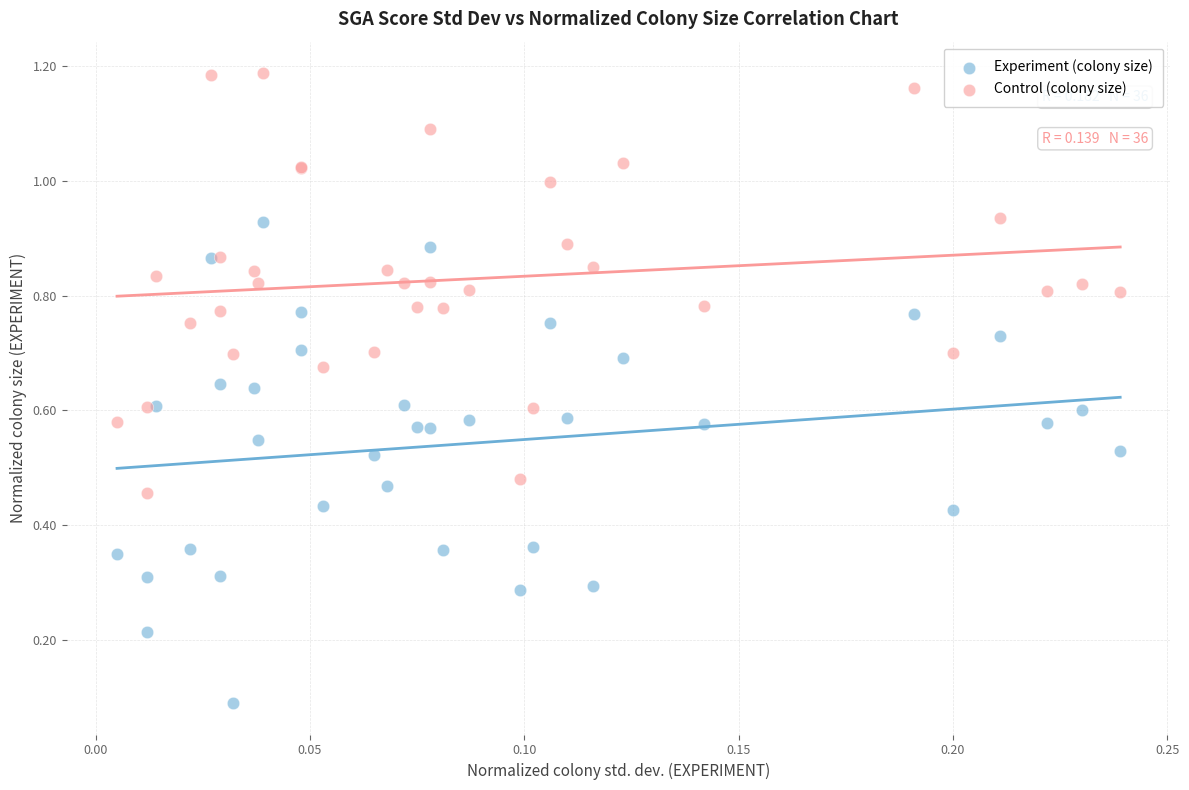

Which series has the largest Y range (max minus min)?

Experiment (colony size)